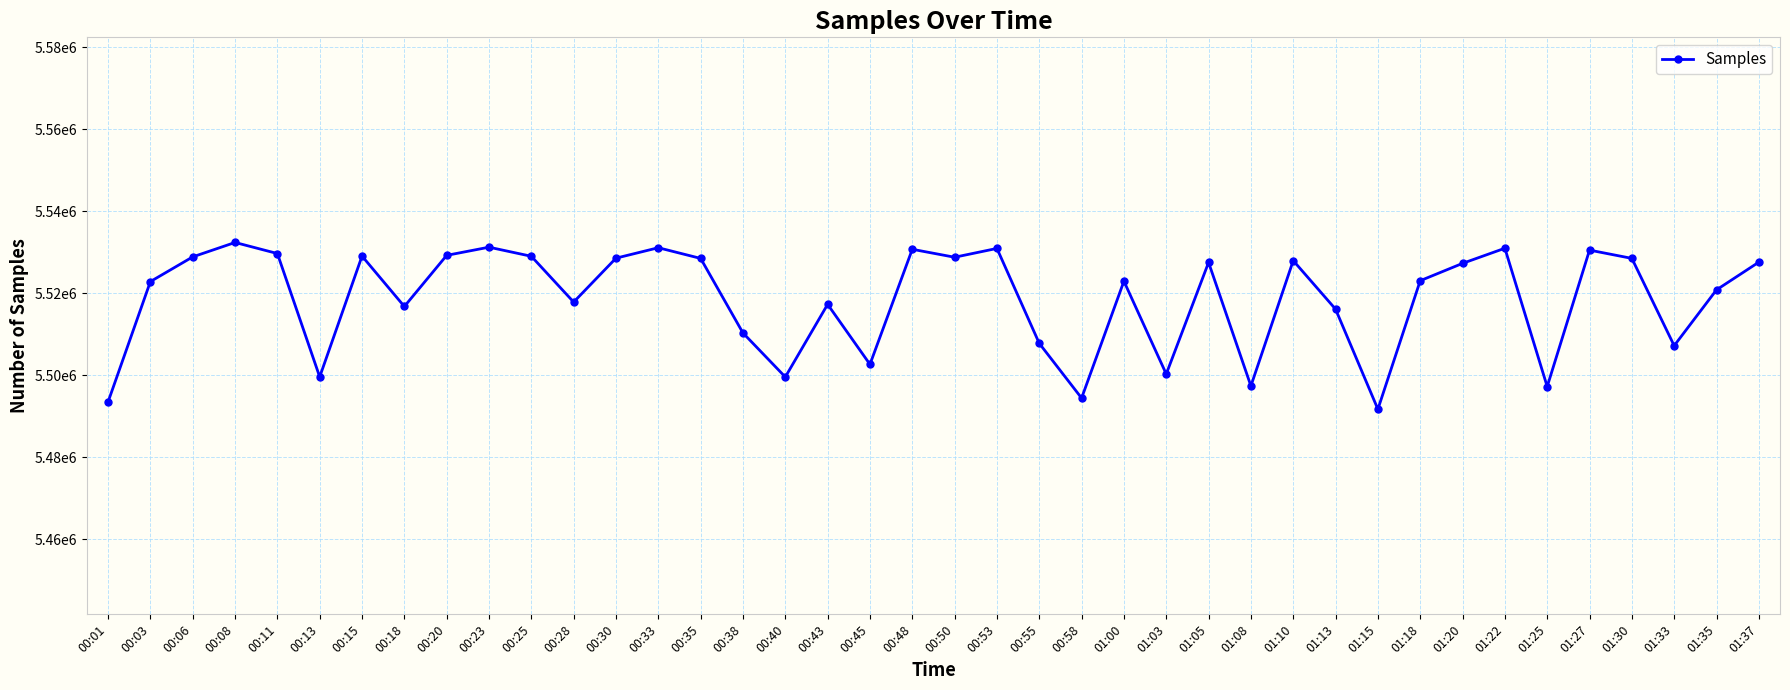

What is the label of the 36th point from the left?

01:27